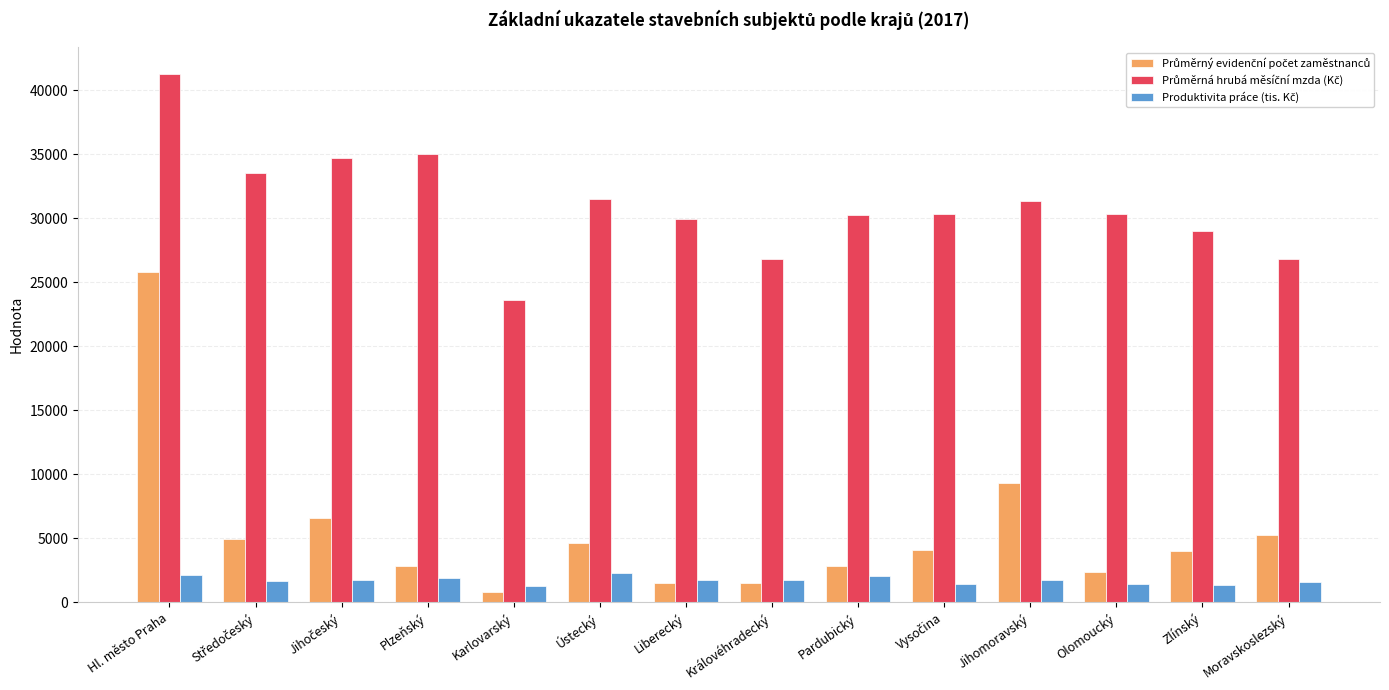

What is the spread (max minus min) of values at Olomoucký?

28944.9